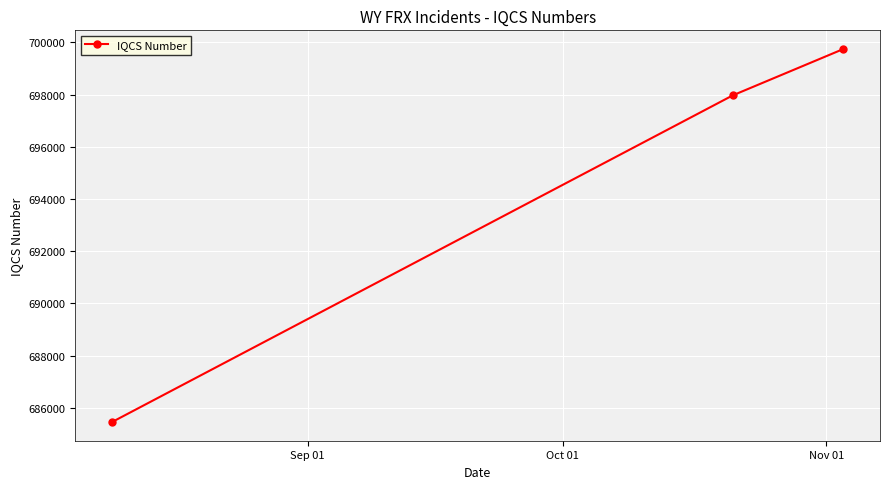

Reading left to right, list all the values displayed in this chart.

685456	697973	699748